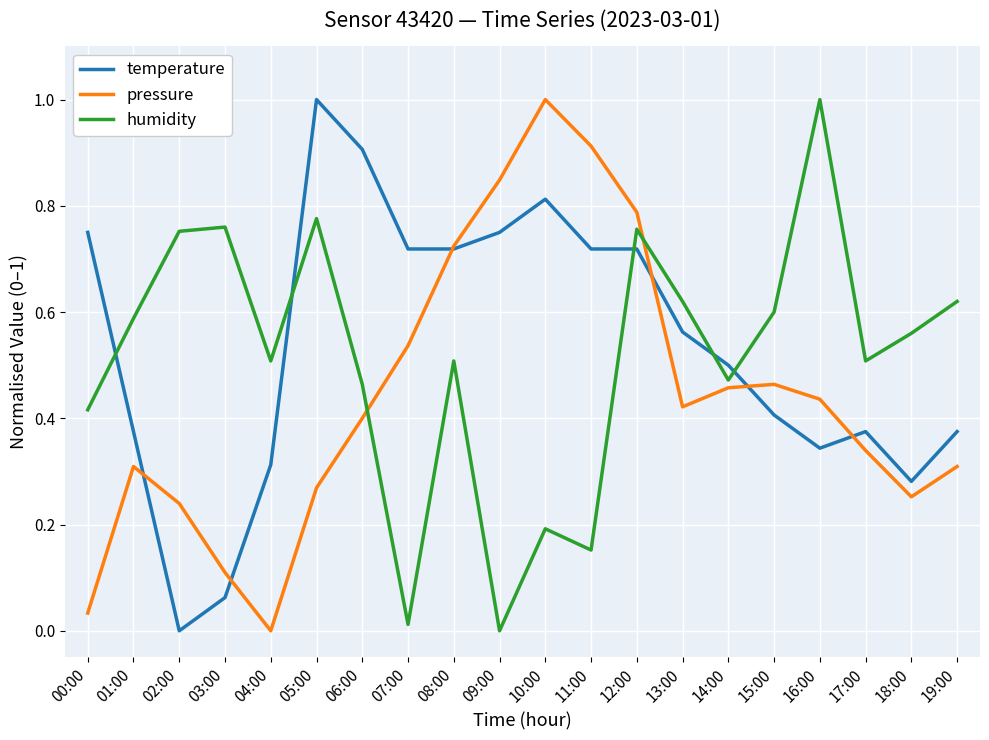

What is the greatest value displayed?

1.0